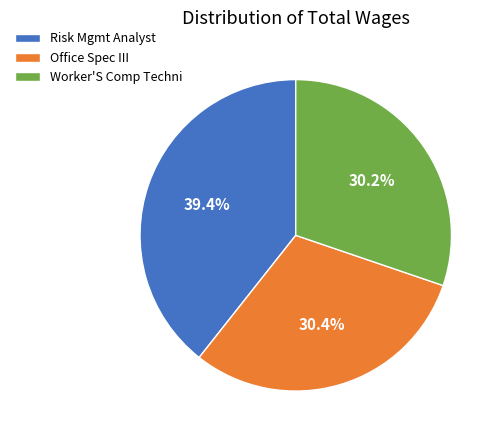

Which slice is the largest?

Risk Mgmt Analyst